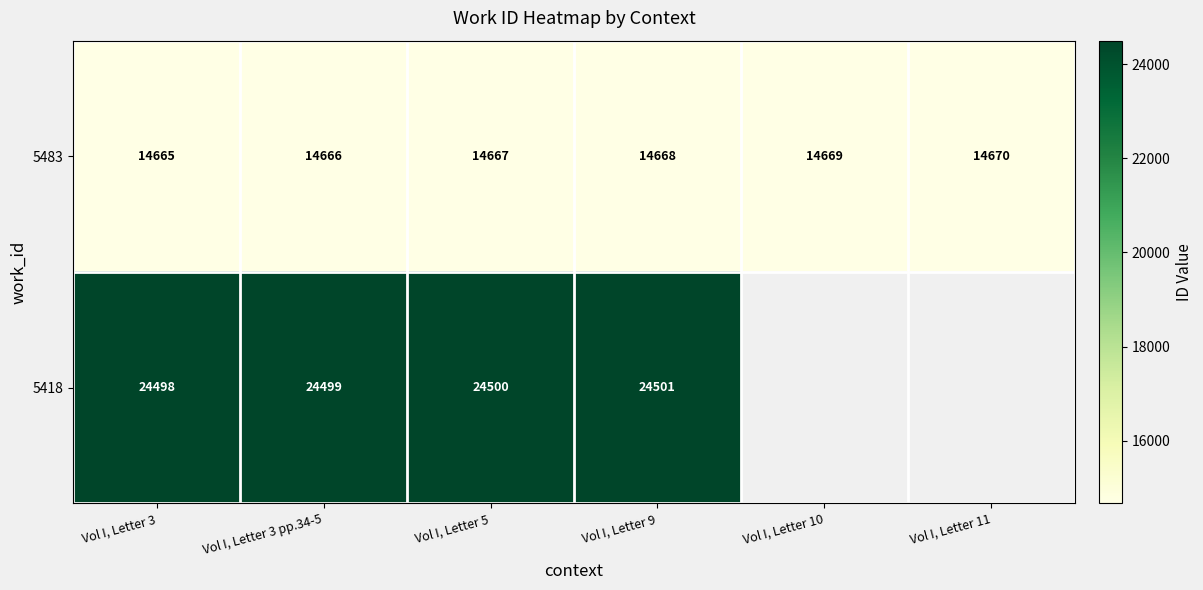

True or false: 5418 has a value of 37646 at Vol I, Letter 3.

False